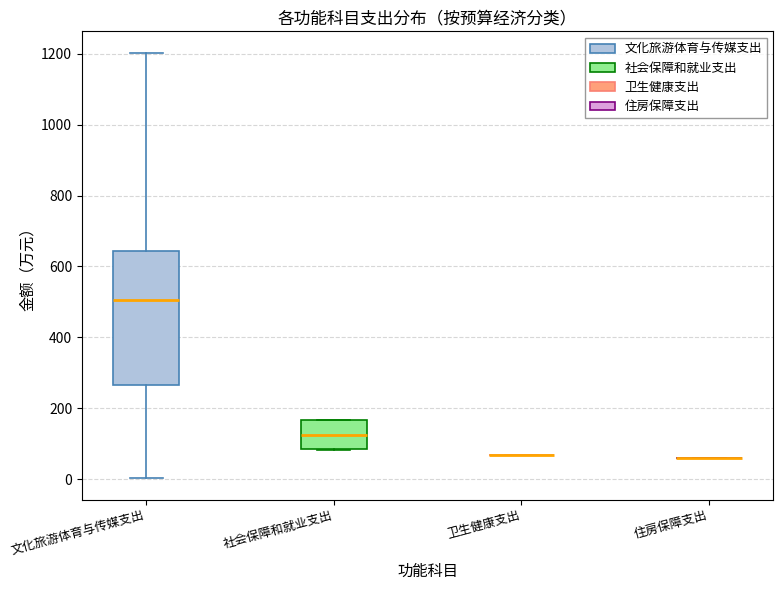

Reading left to right, read every box against the y-axis: the position of its median line, the range the box covers, and the ends of its whiskers. The values are not printed on the chart, so give them approximately, as read against the axis.

文化旅游体育与传媒支出: median 500, box 260 to 640, whiskers 0 to 1200
社会保障和就业支出: median 120, box 80 to 160, whiskers 80 to 160
卫生健康支出: box collapsed to a line at 60, whiskers 60 to 60
住房保障支出: box collapsed to a line at 60, whiskers 60 to 60